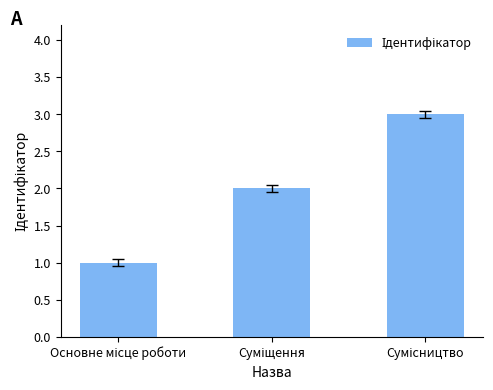

What is the average value?

2